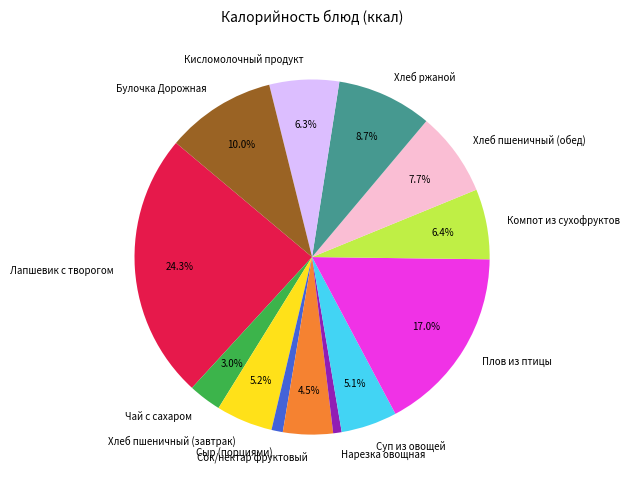

Combined, what portion of the pie is Лапшевик с творогом and Кисломолочный продукт?

30.6%